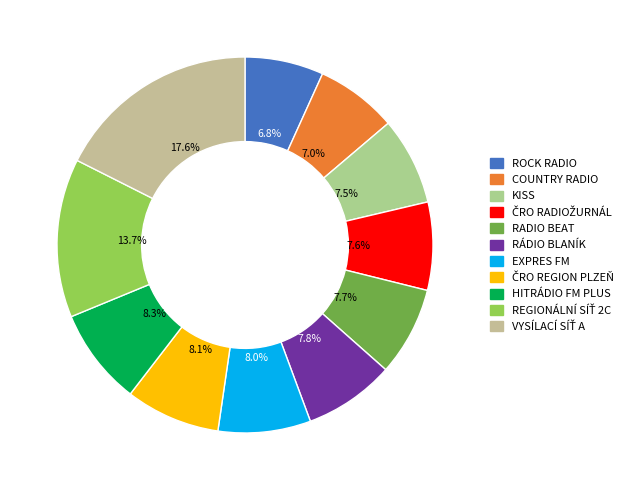

Which slice is the smallest?

ROCK RADIO